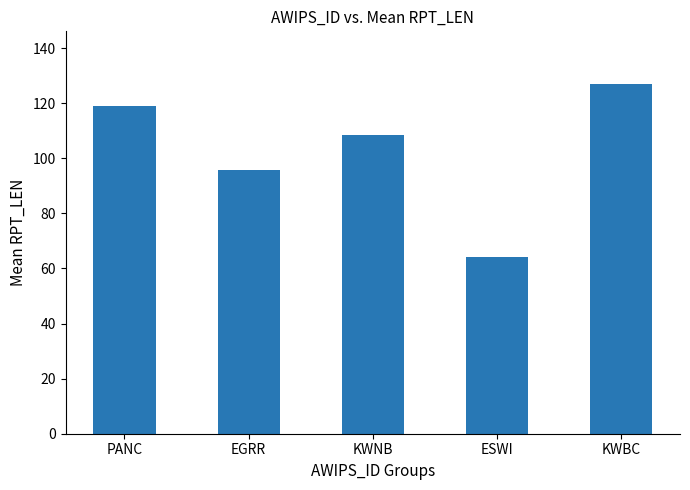

What is the sum of the values at KWNB and EGRR?

204.5